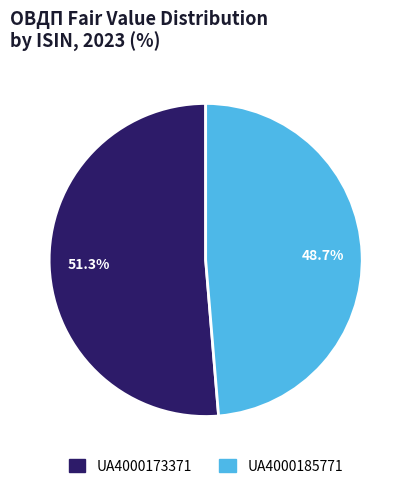

What percentage is the UA4000173371 slice, to the nearest percent?

51%